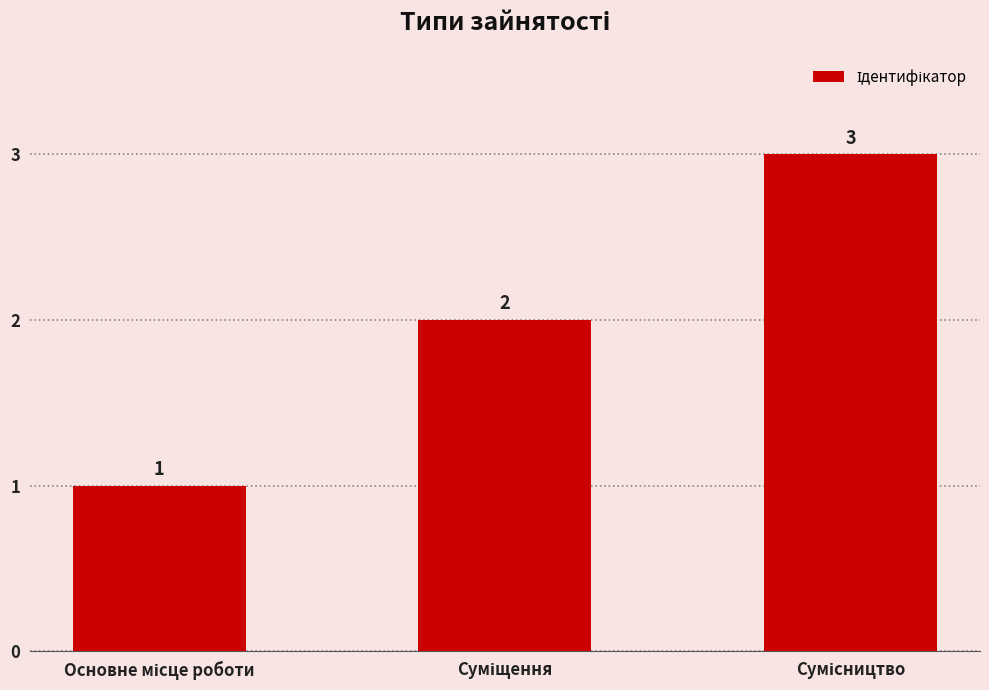

How many values are between 1 and 3?

3